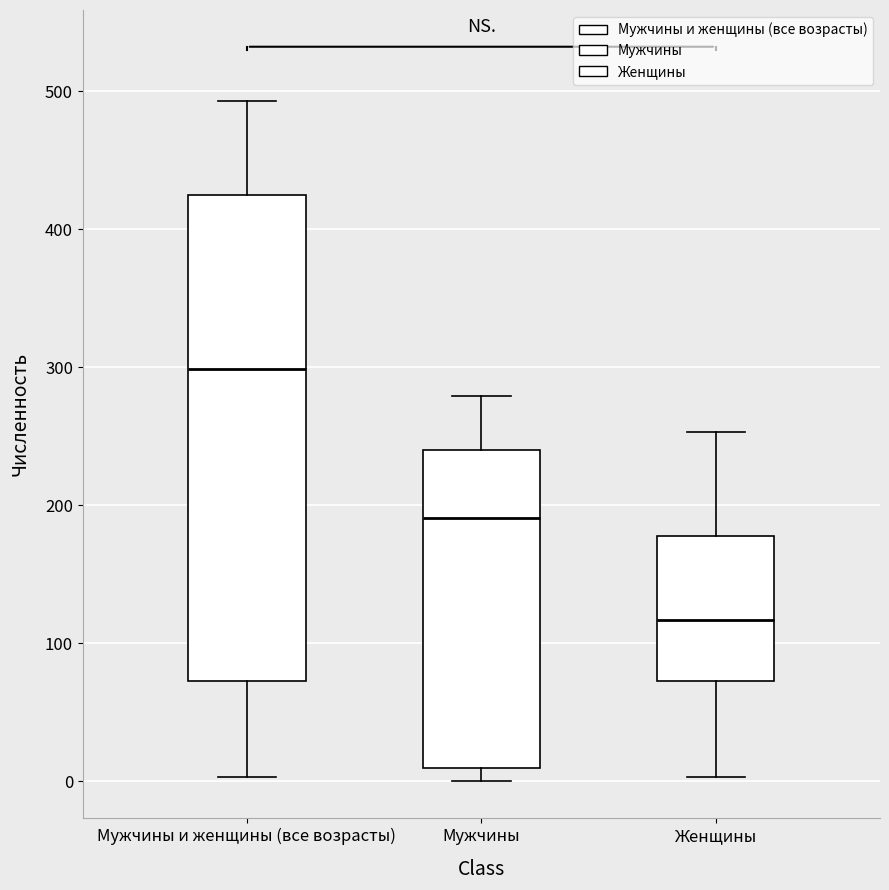

Which box's median line is the lowest?

Женщины